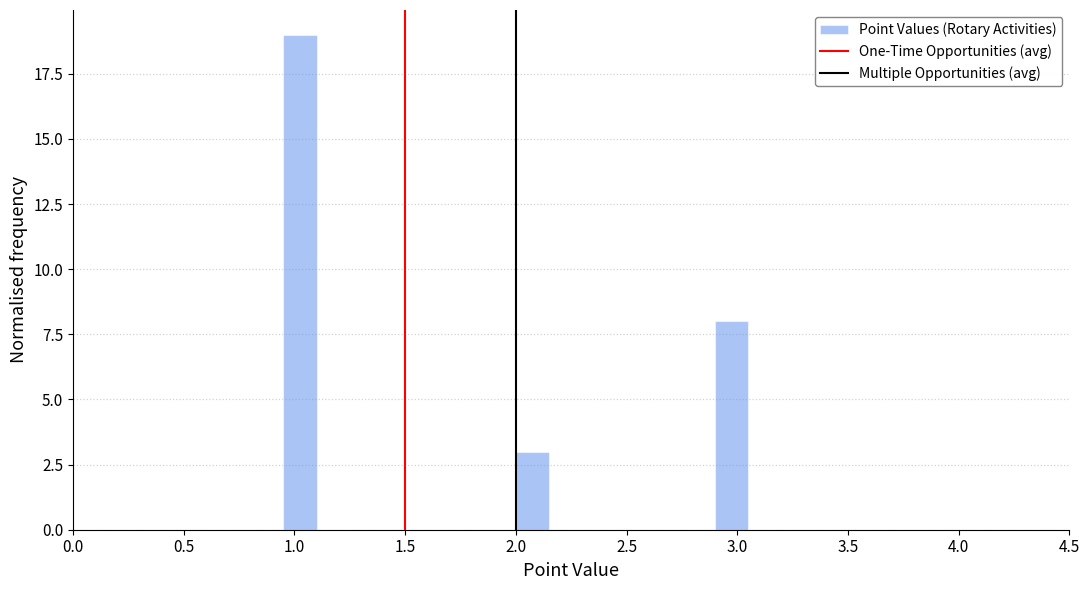

Around what value on the x-axis is the tallest bar? Give the approximate position of its centre, as read against the axis.

1.05